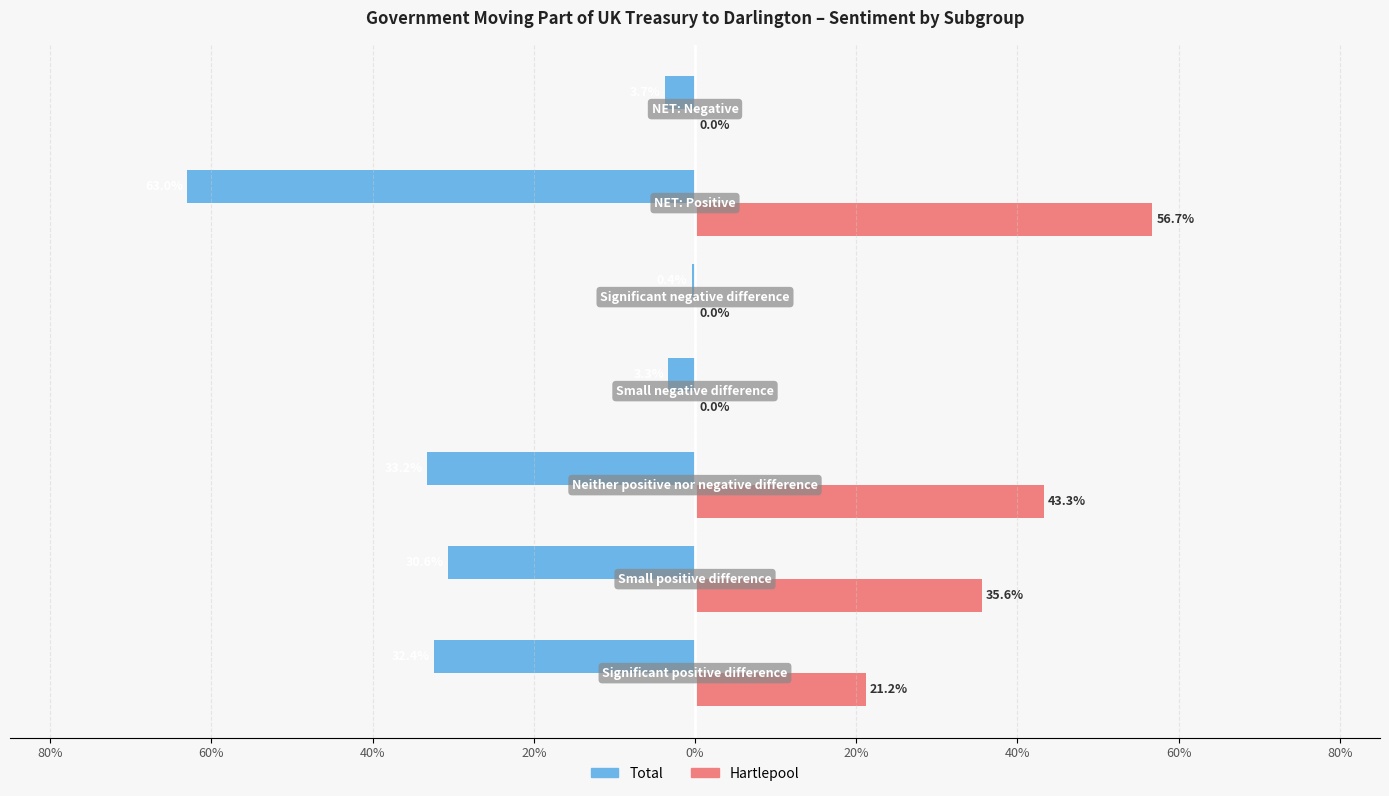

What are all the series names shown in the legend?

Total, Hartlepool